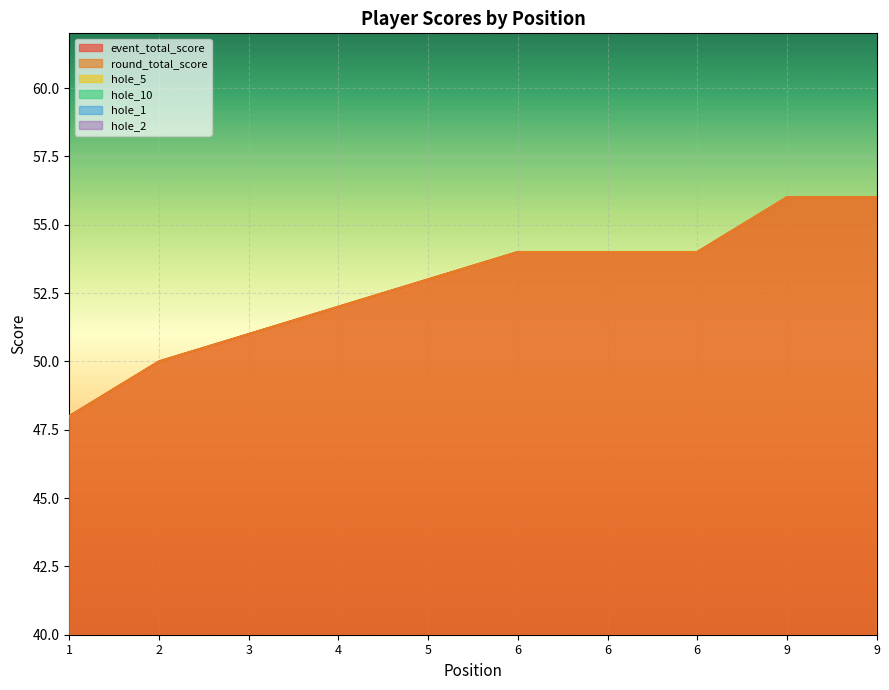

At which category is the sum across all series the highest?

9